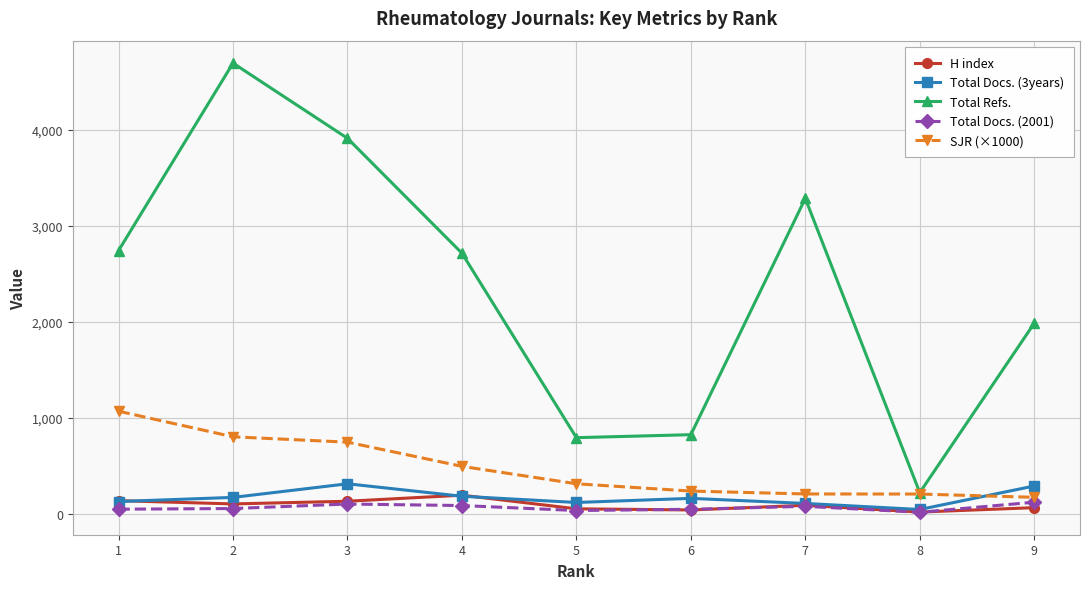

How many interior local valleys does the Total Docs. (3years) series have?

2